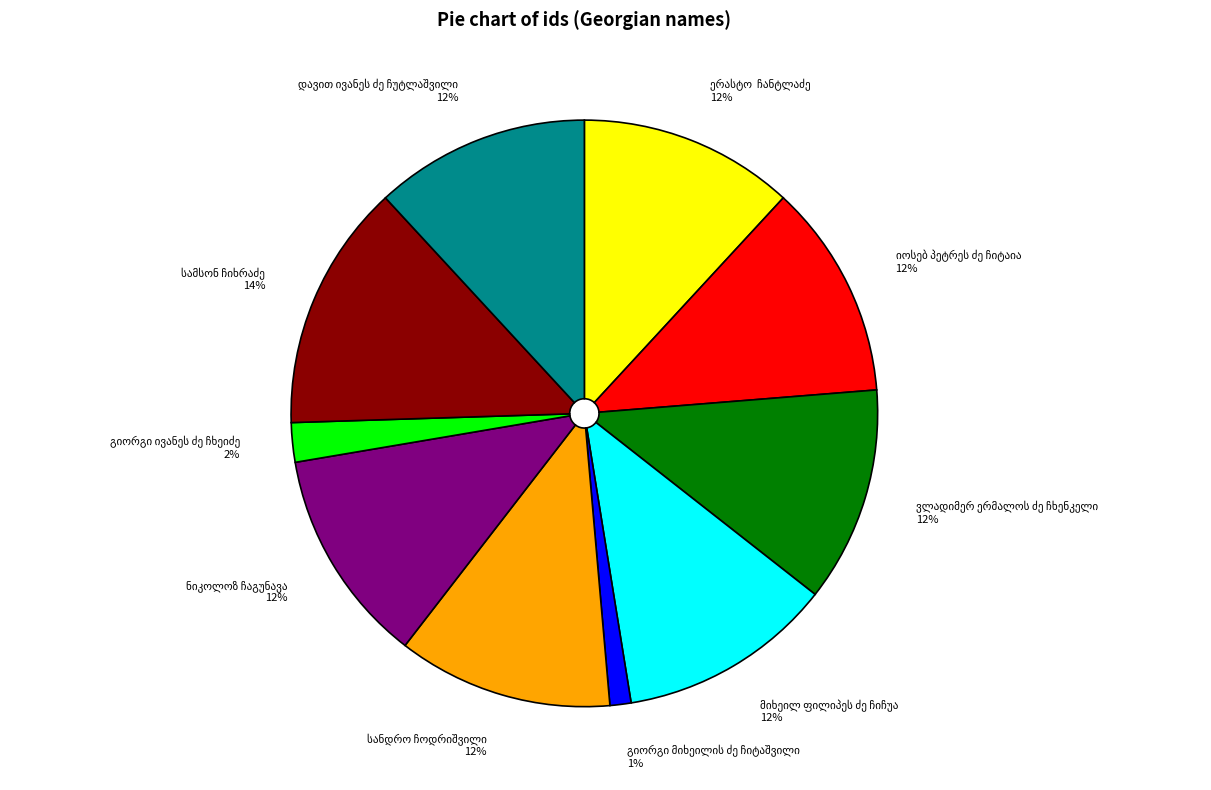

Is there a majority slice in this chart?

No